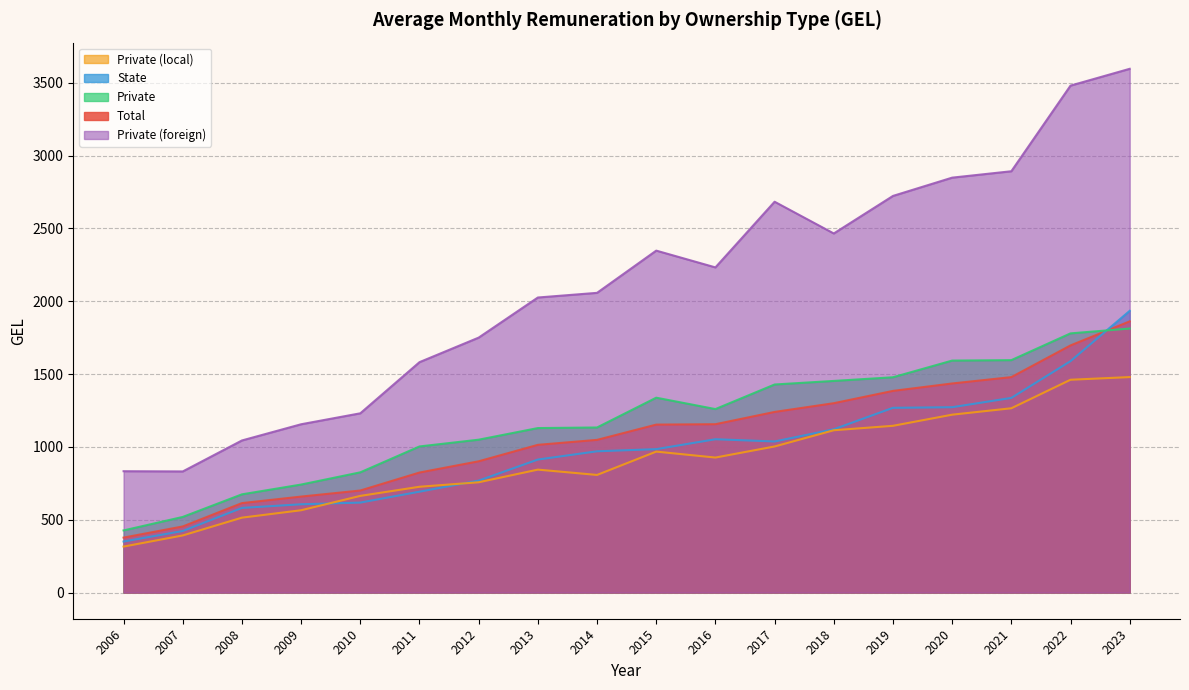

Which series changed the most between 2007 and 2014?

Private (foreign)